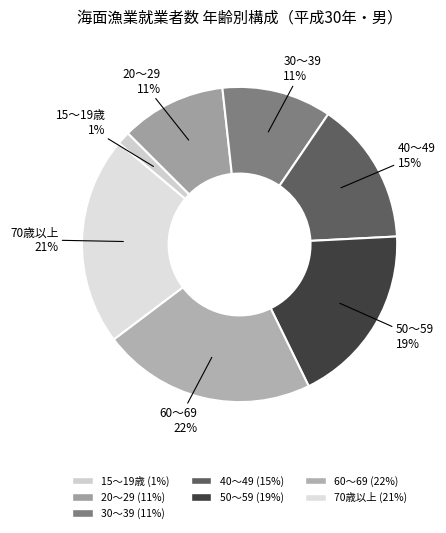

Which has a higher value, 60～69 or 70歳以上?

60～69